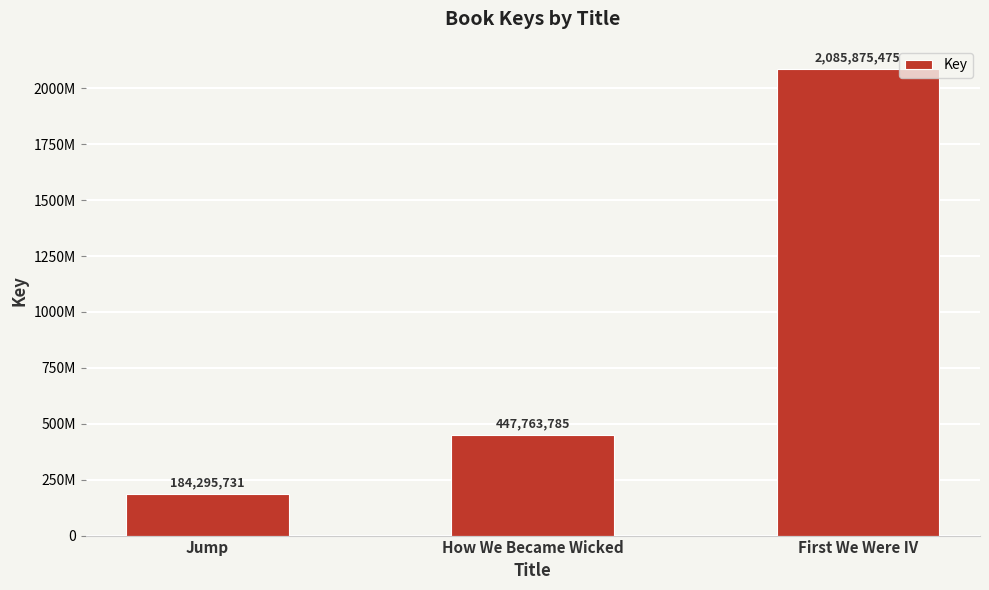

What is the difference between the second highest and minimum values?

263468054